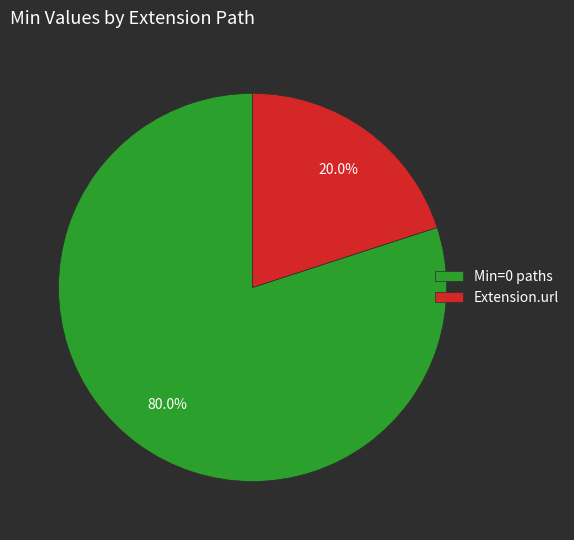

Is it true that Extension.url is 99% of the pie?

False